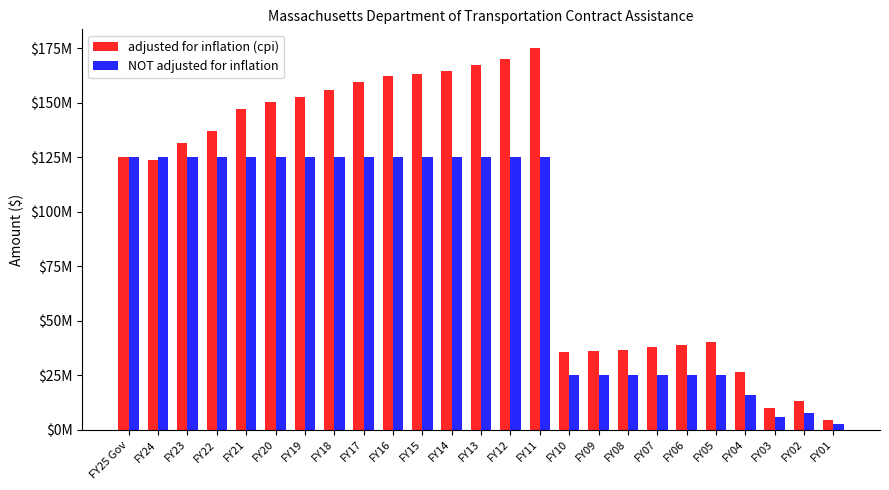

List the series in order of their overall mean, lowest first.

NOT adjusted for inflation, adjusted for inflation (cpi)